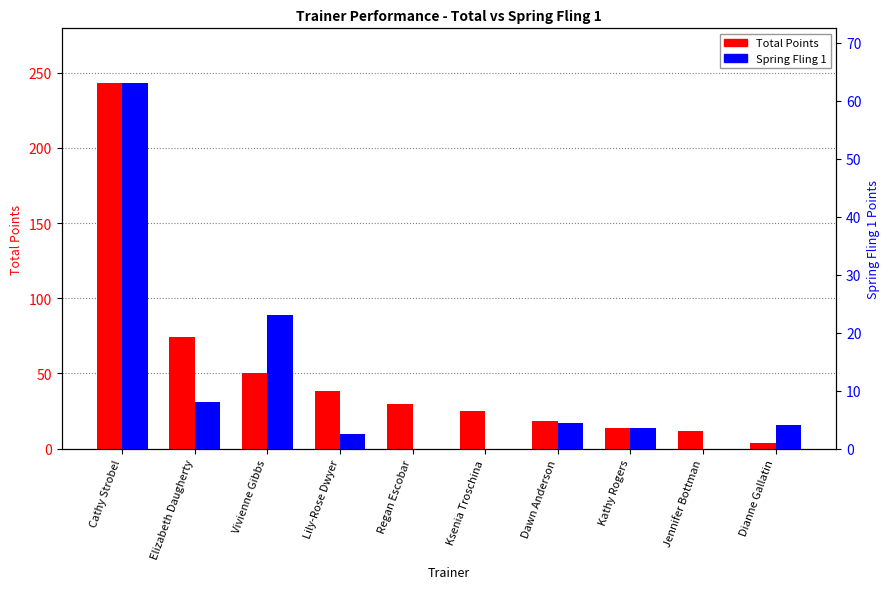

The value of Total Points at Cathy Strobel is 102.3. True or false?

False